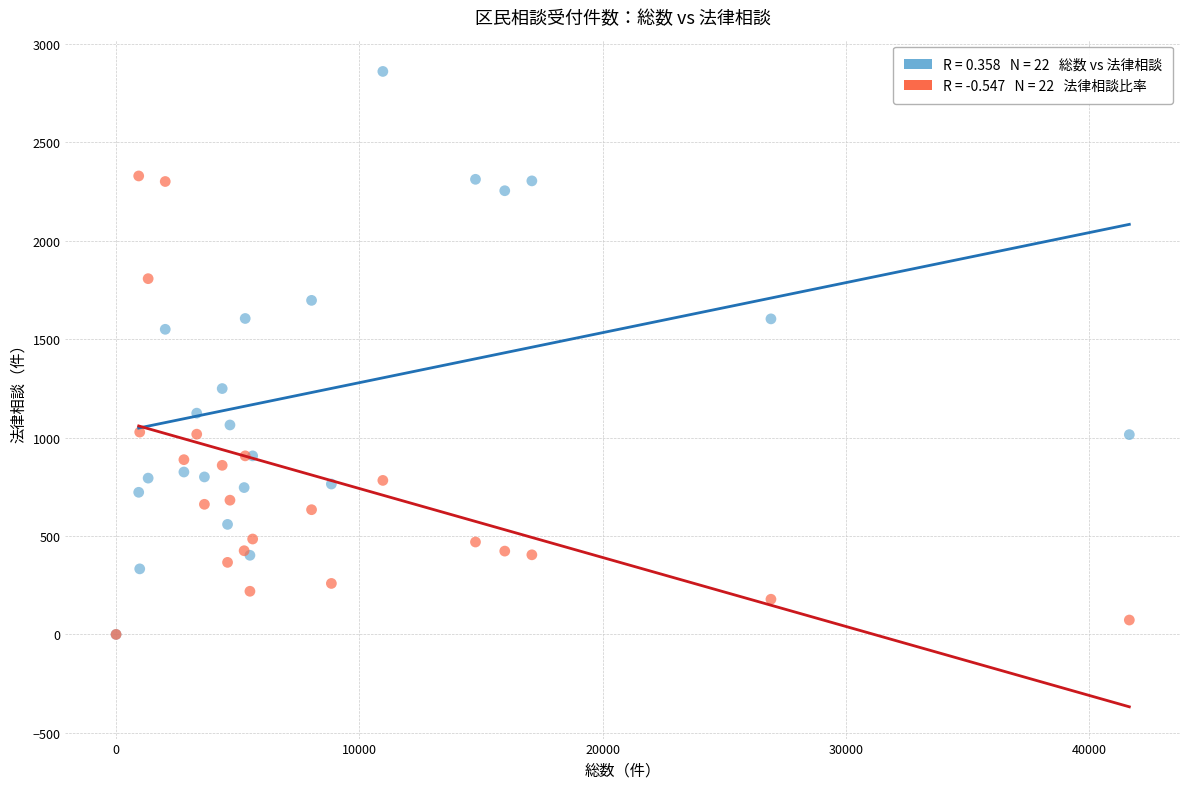

Across all series, what Y value is closest to 1430?

1550.0